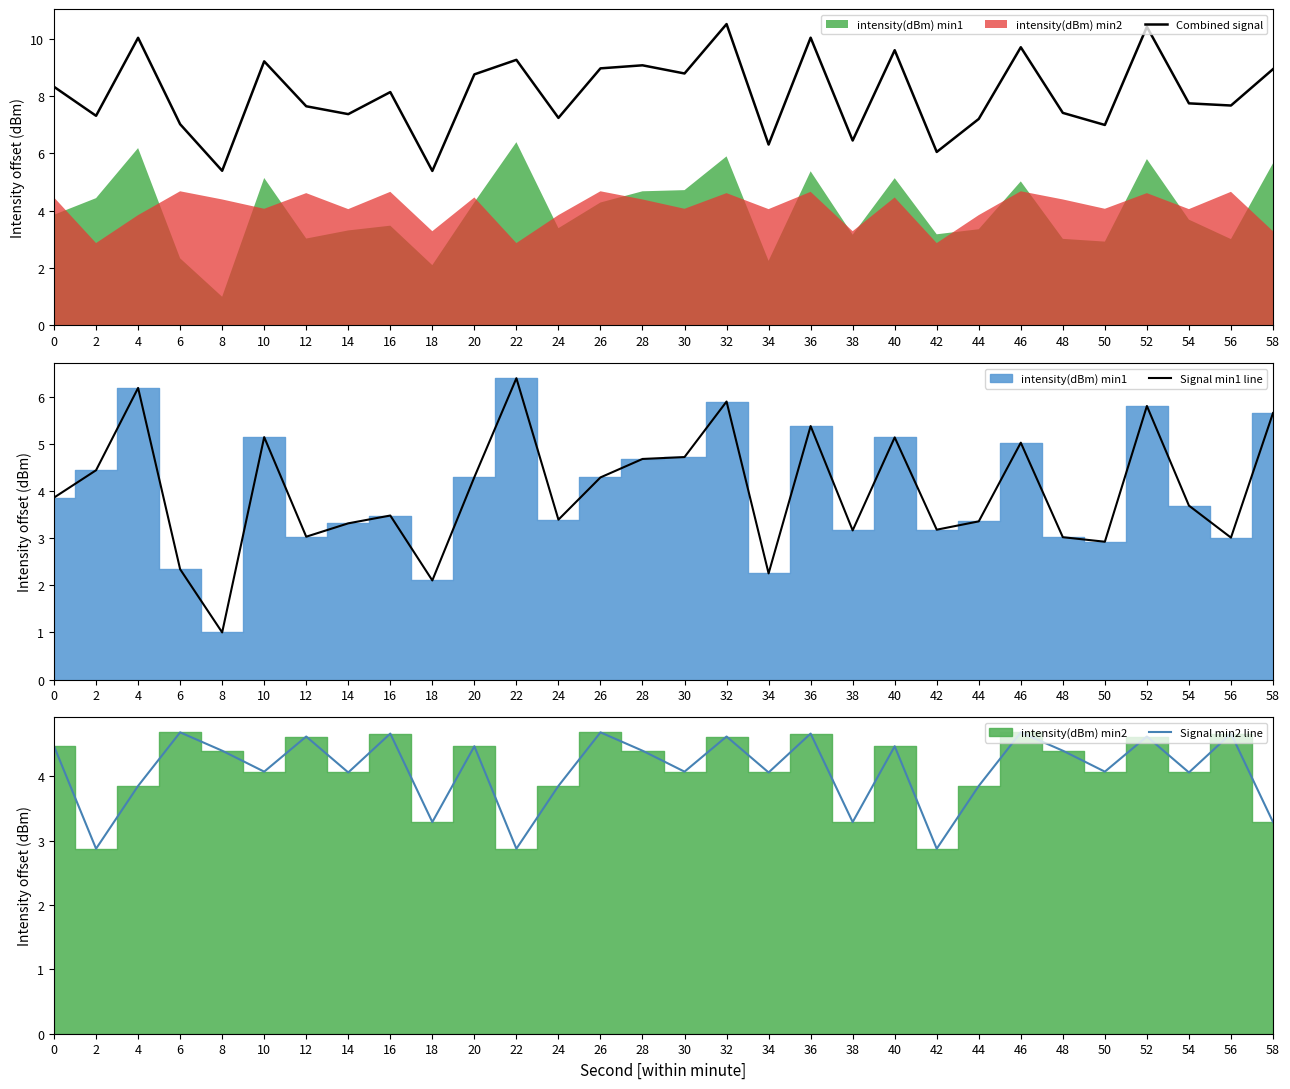

How many data points in Combined signal are less than 8?

15